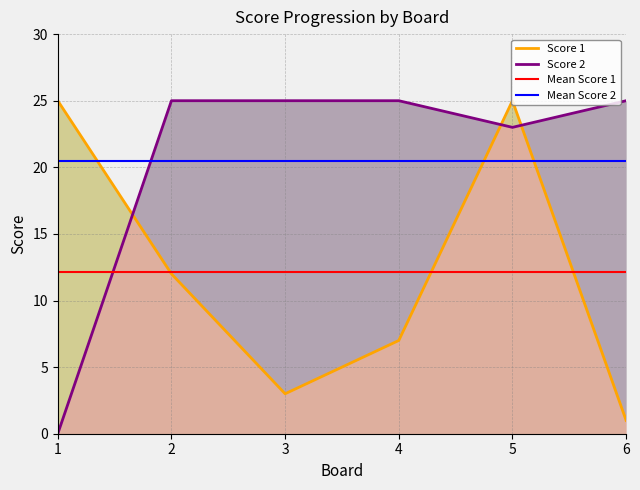

Is the value of Score 1 at 4 greater than the value of Mean Score 1 at 3?

No